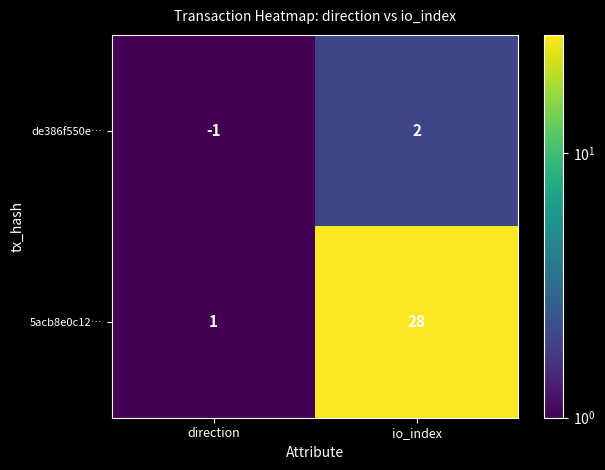

What is the difference between the de386f550e… values at direction and io_index?

3